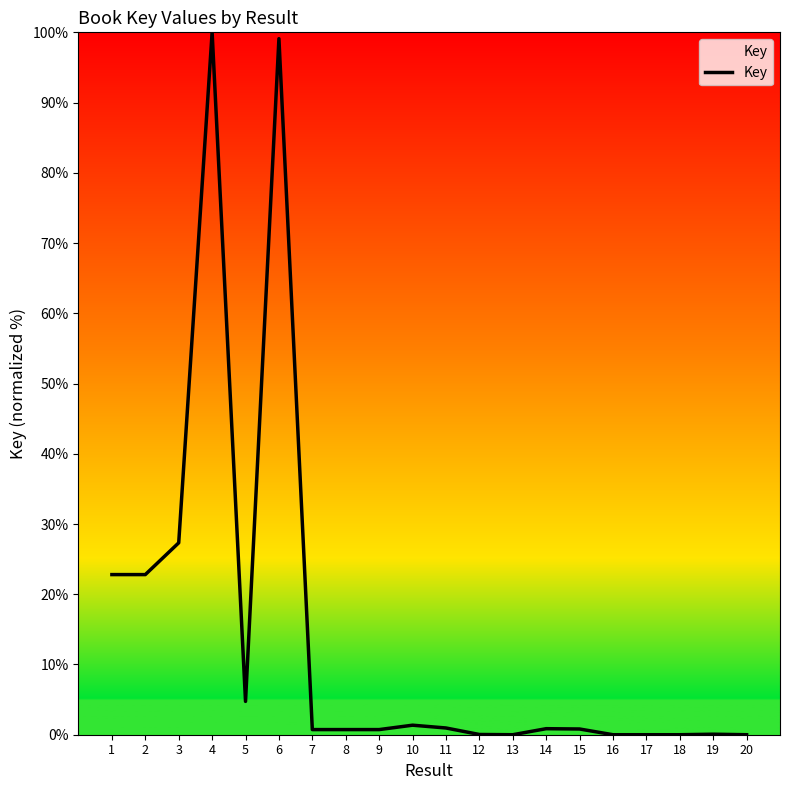

Where is the data nearest to the value 50?

3